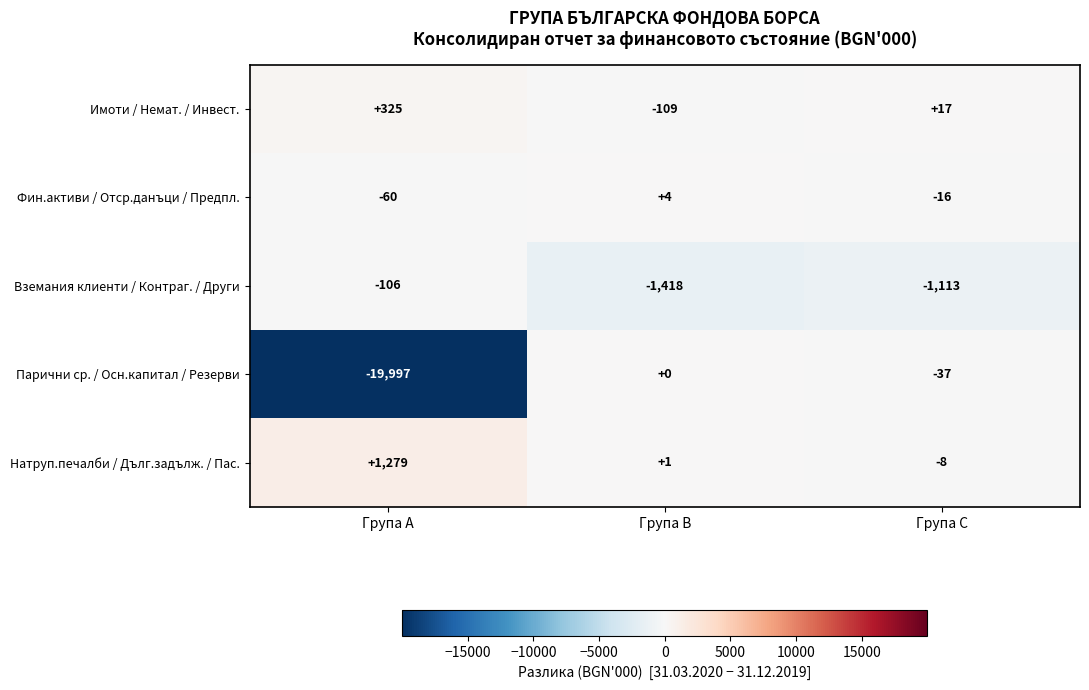

True or false: Вземания клиенти / Контраг. / Други has a value of -2116 at Група B.

False